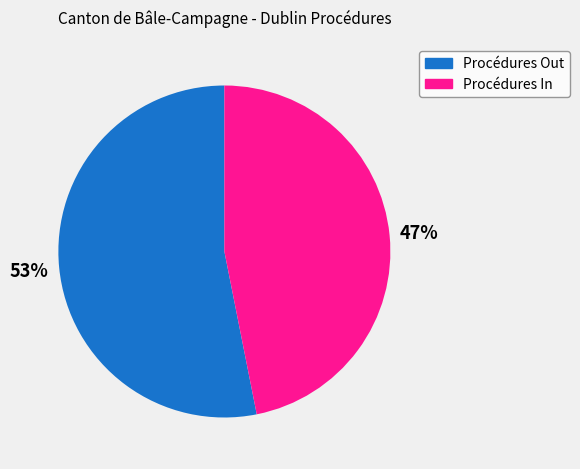

Combined, do Procédures In and Procédures Out account for over 50%?

Yes